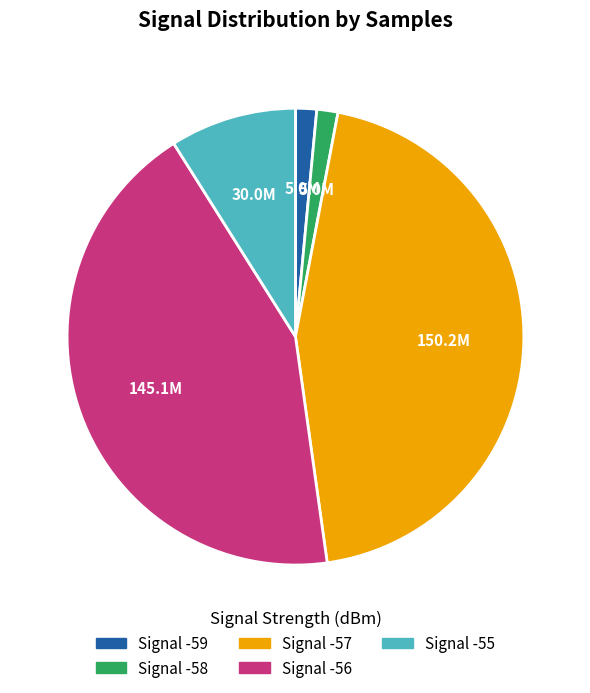

Does any single category account for the majority?

No